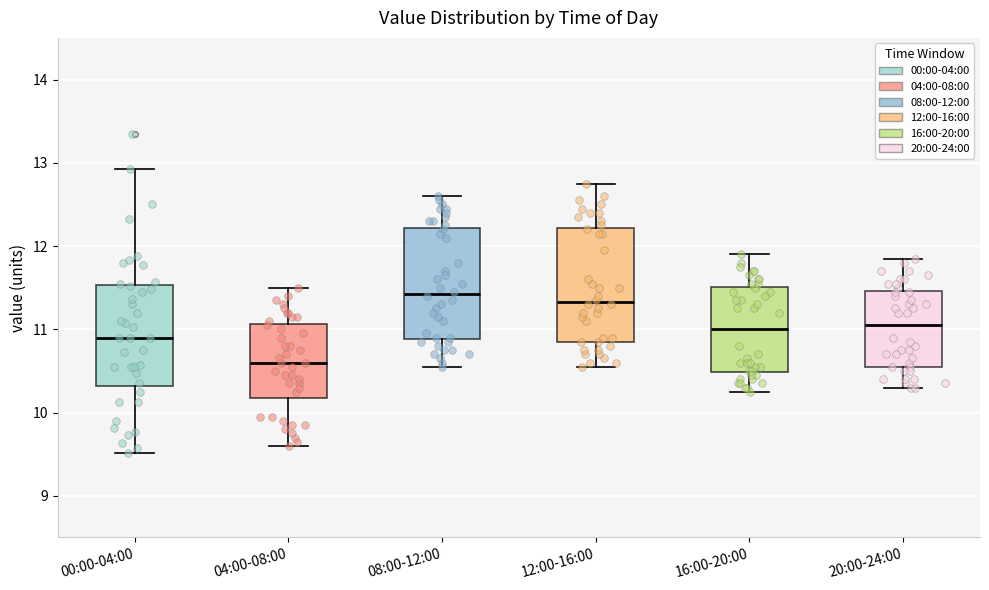

Where is the lower edge of the box for 04:00-08:00 on the y-axis? The values are not printed on the chart, so give them approximately, as read against the axis.

10.2